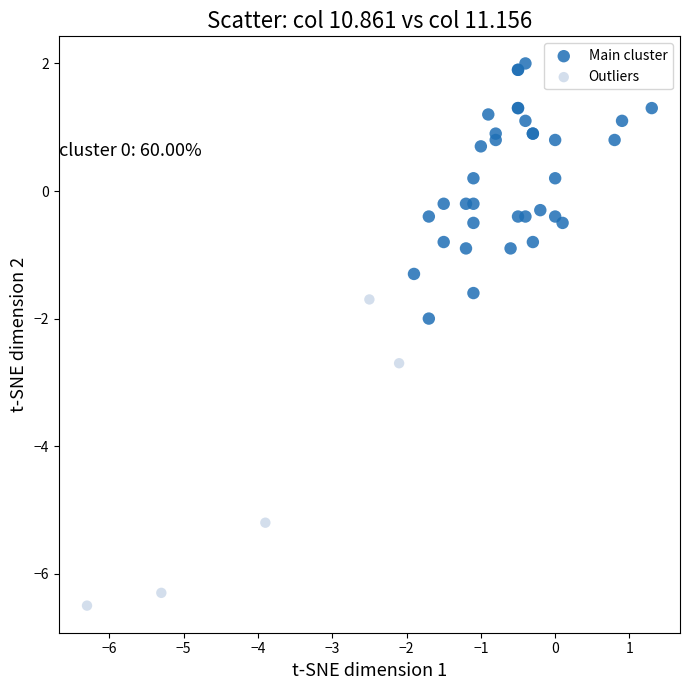

Which series contains the highest Y value?

Main cluster